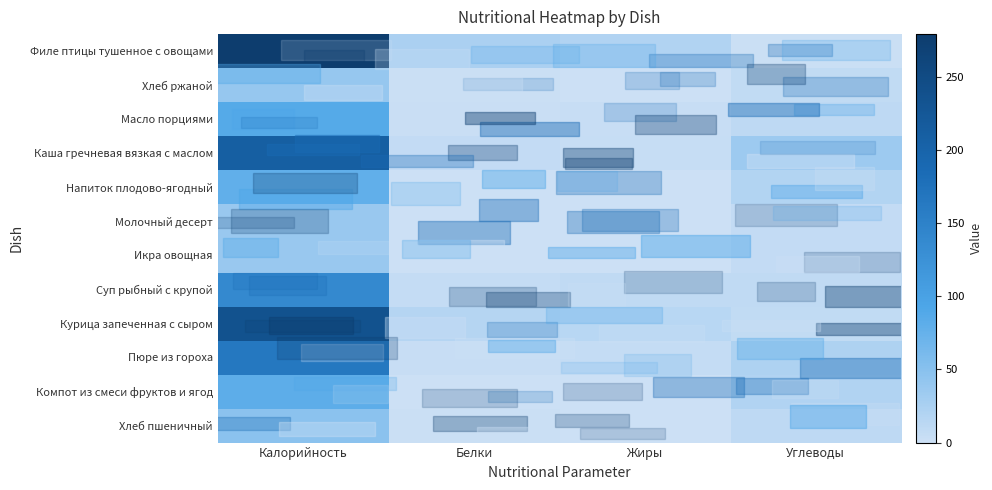

At how many categories does at least one series exceed 267?

1